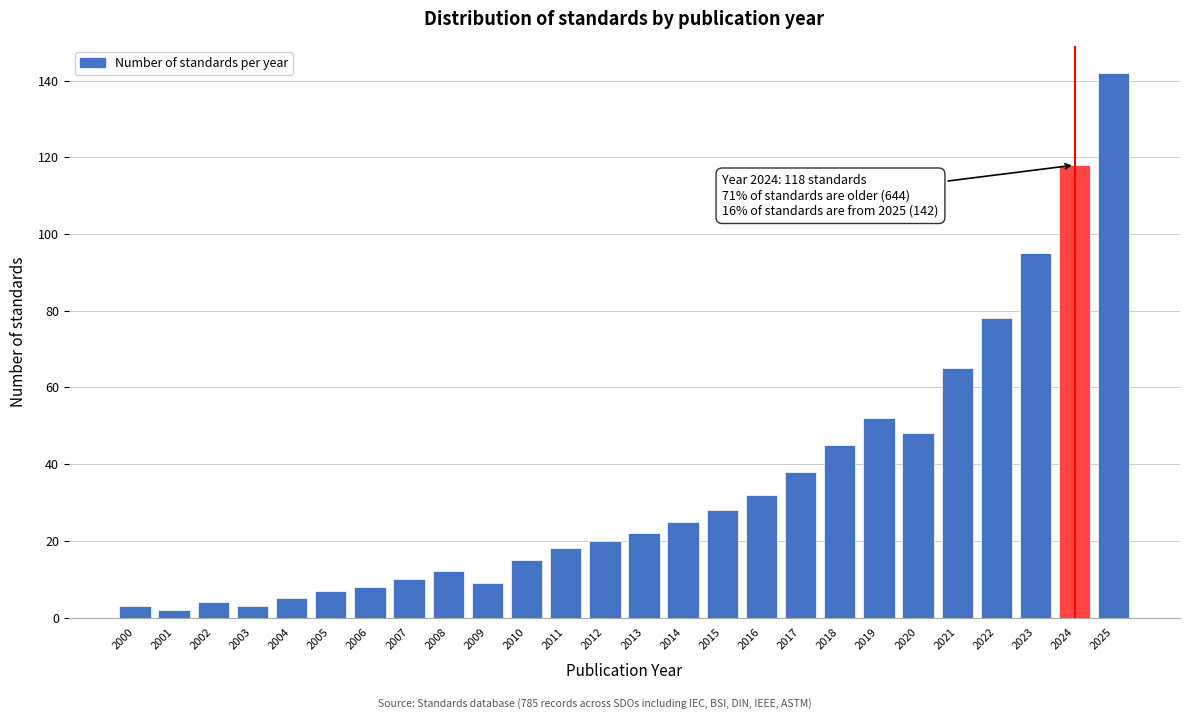

Reading left to right, extract all data points from this chart.

3	2	4	3	5	7	8	10	12	9	15	18	20	22	25	28	32	38	45	52	48	65	78	95	118	142